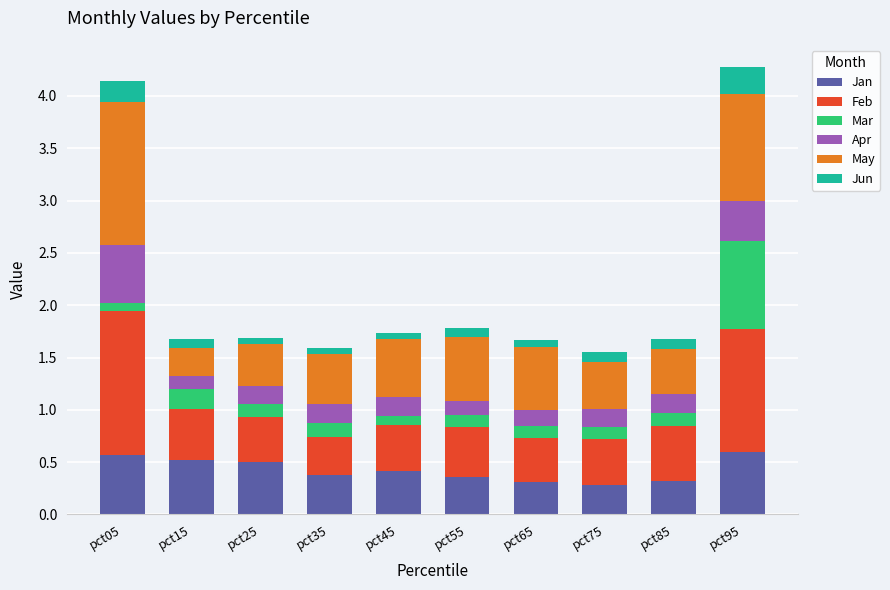

What is the difference between the maximum and minimum values in the Jan series?

0.3